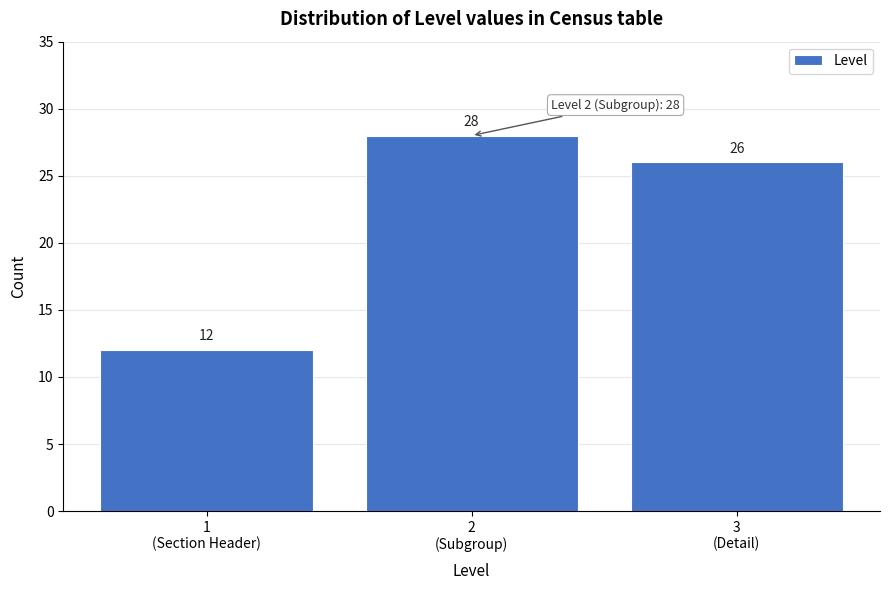

Reading right to left, extract all data points from this chart.

26	28	12